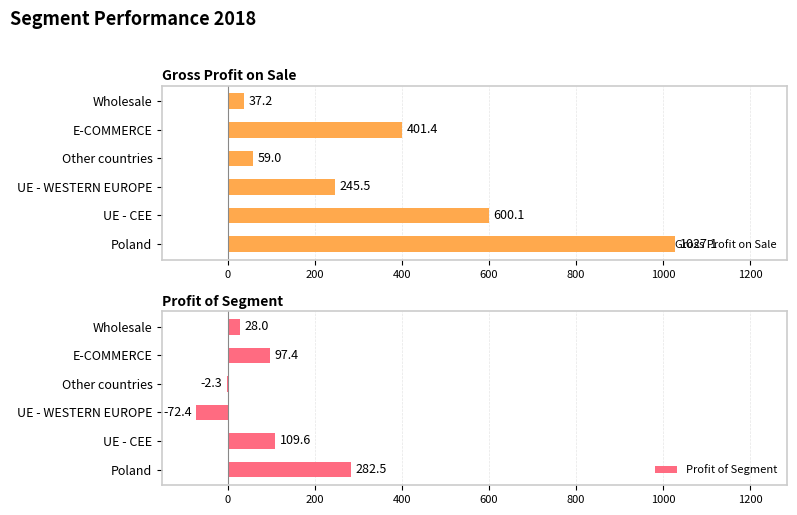

What is the difference between the second highest and minimum values in the Gross Profit on Sale series?

562.9